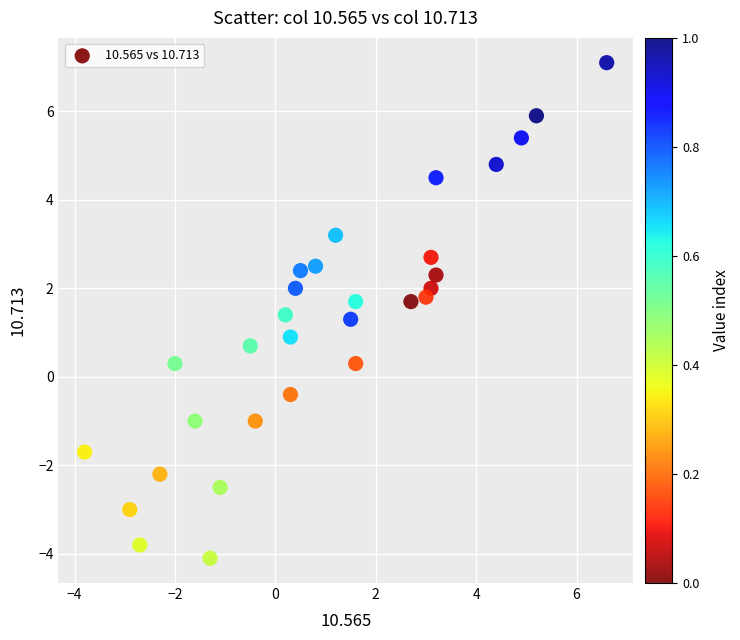

What is the range of Y values (max minus min)?

11.2